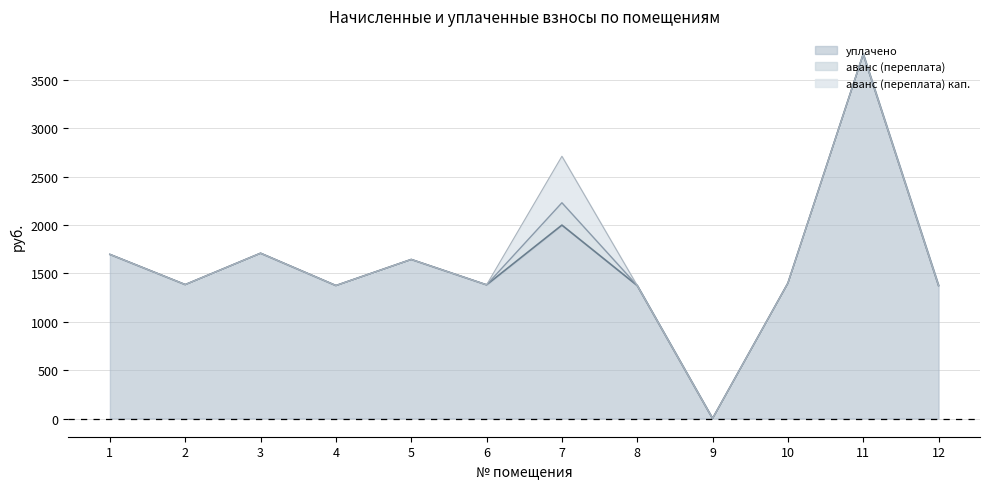

What is the difference between the maximum and minimum values in the аванс (переплата) series?

231.1